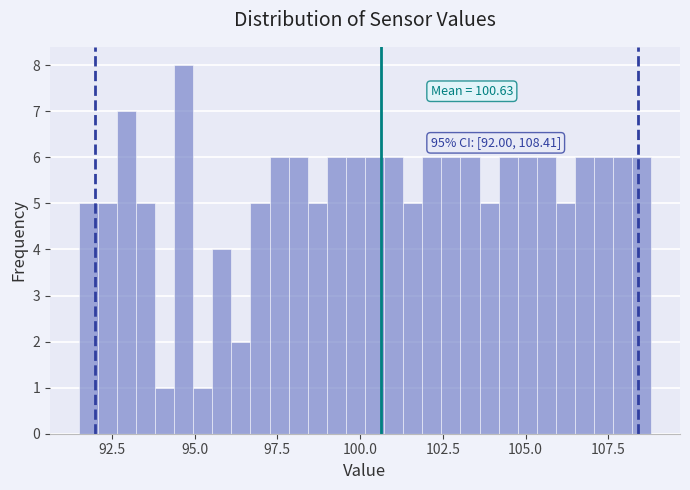

Read against the x-axis, roughly where is the centre of the tallest bar?

94.5